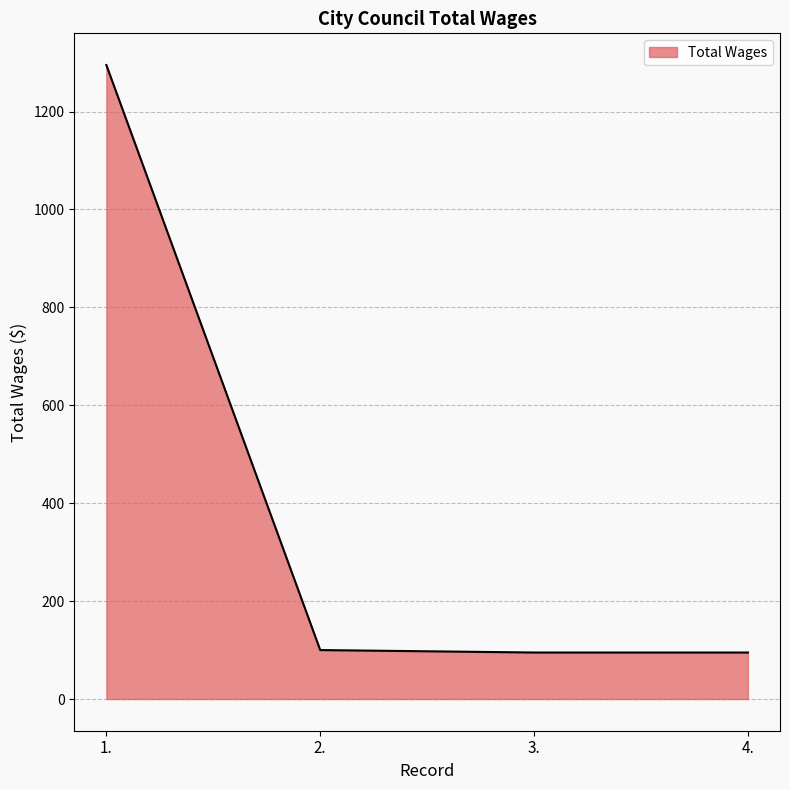

What is the minimum value shown in the chart?

95